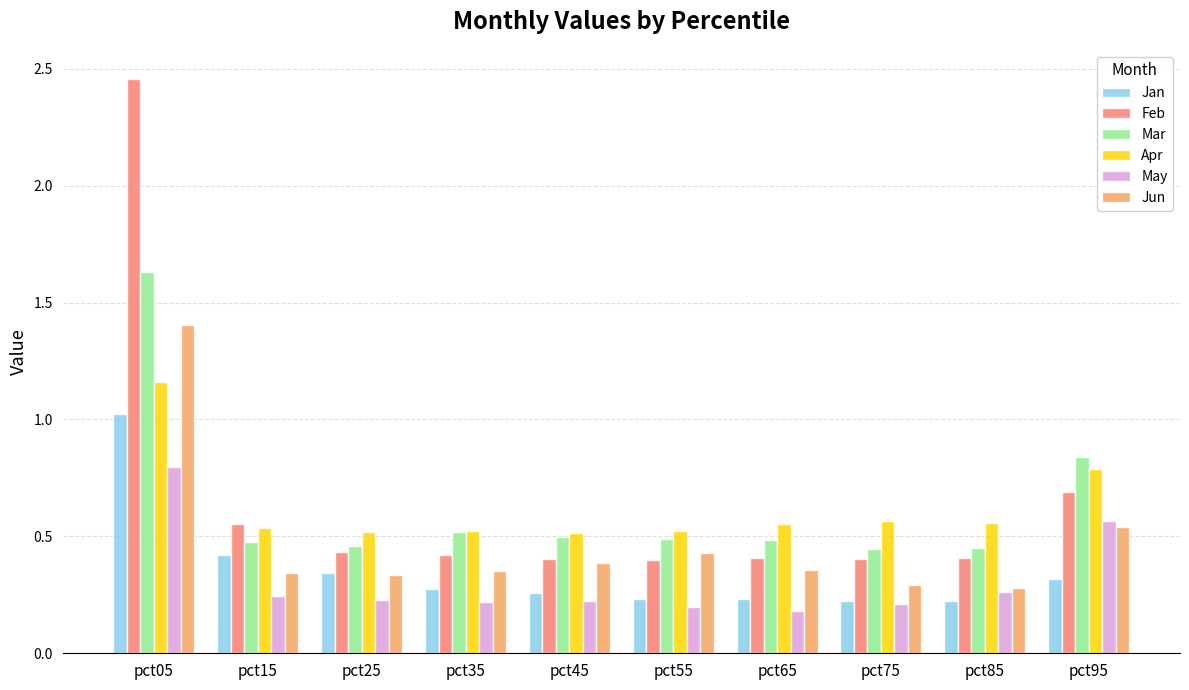

Does the chart contain stacked bars?

No